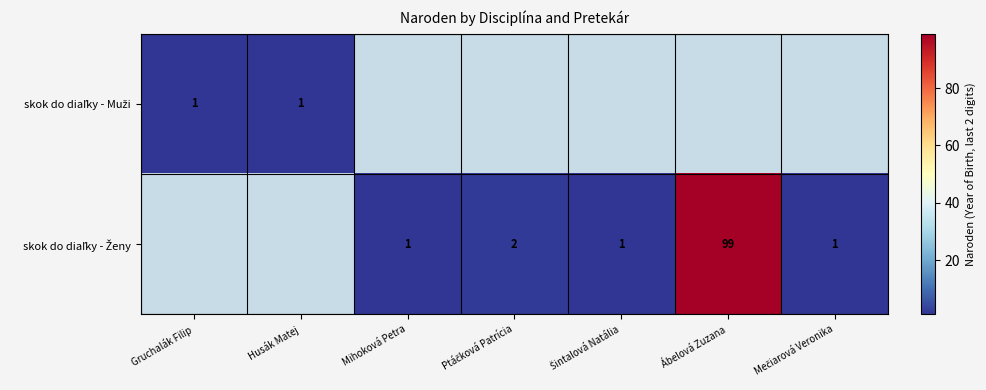

Rank the series by their average value, from highest to lowest.

skok do diaľky - Ženy, skok do diaľky - Muži